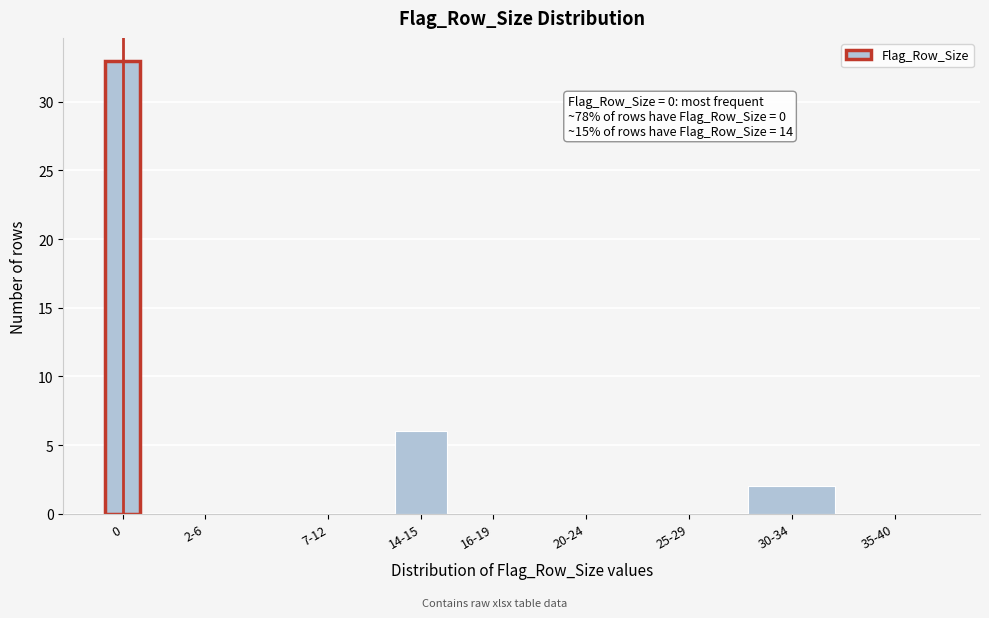

Reading left to right, transcribe all the data shown in this chart.

0=33	2-6=0	7-12=0	14-15=6	16-19=0	20-24=0	25-29=0	30-34=2	35-40=0